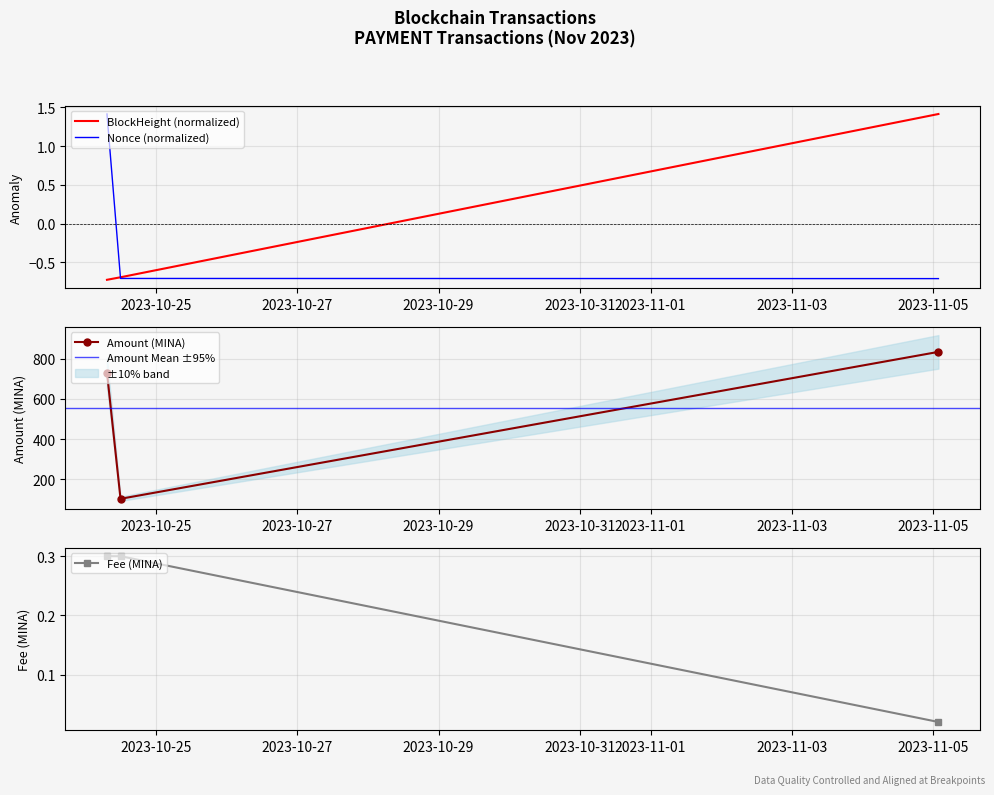

What is the label of the 1st point from the right?

2023-11-05 01:45:00